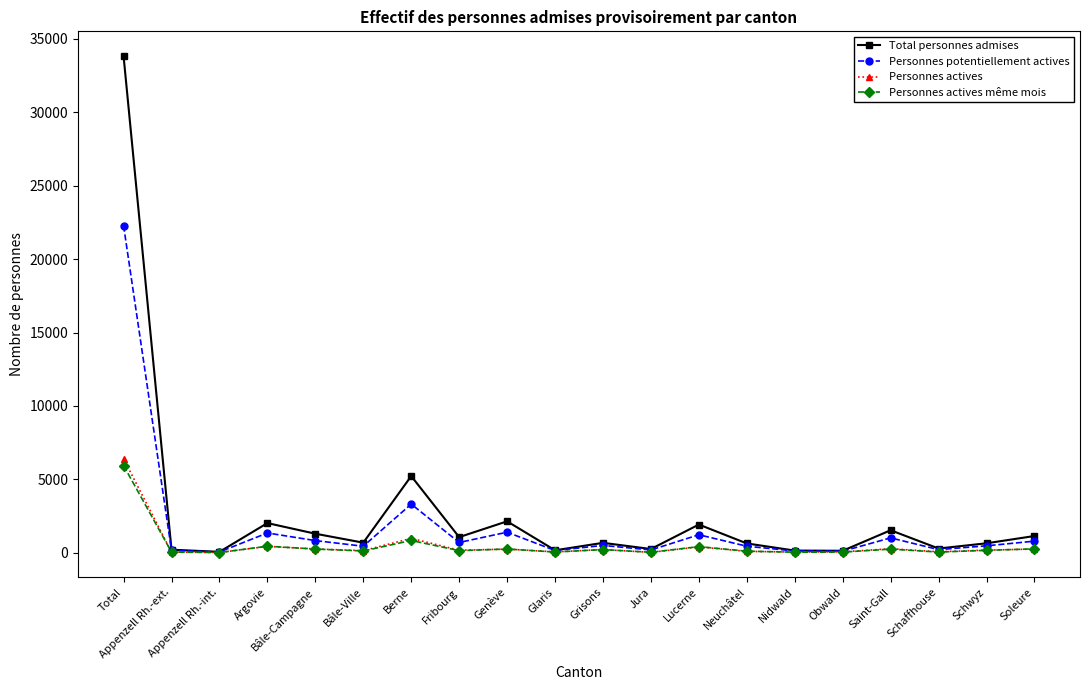

What is the highest value of the Personnes actives series?

6402